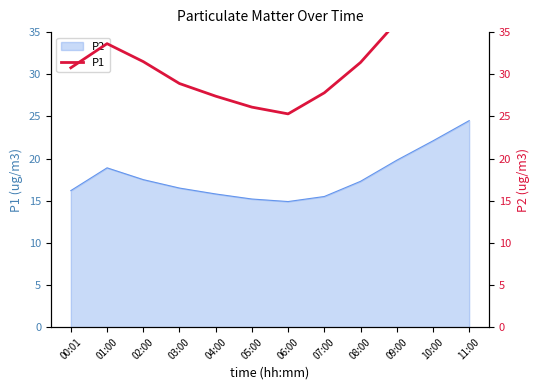

True or false: the data has more than 0 interior local peaks.

True